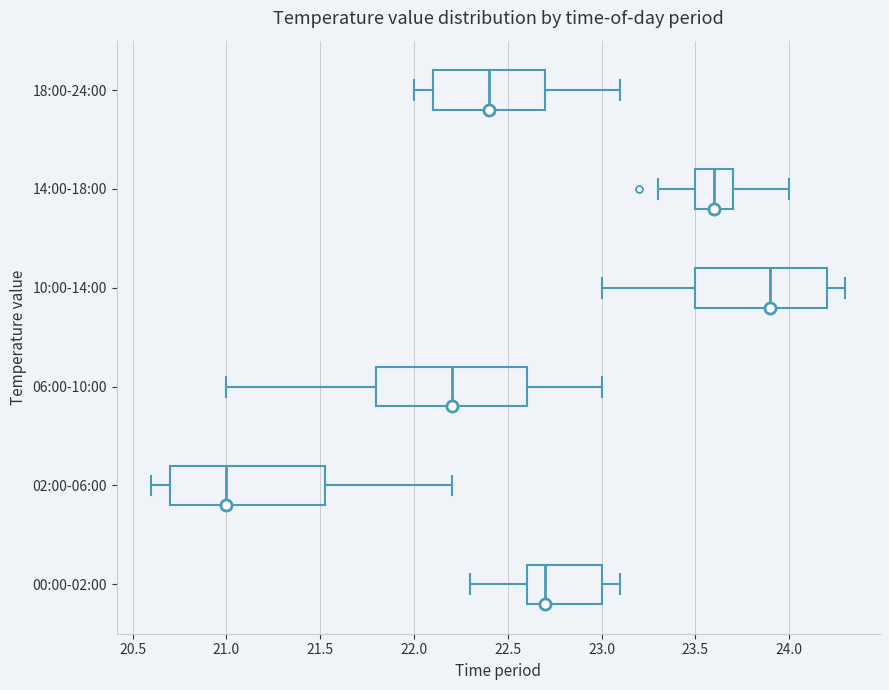

Reading bottom to top, read every box against the x-axis: the position of its median line, the range the box covers, and the ends of its whiskers. The values are not printed on the chart, so give them approximately, as read against the axis.

00:00-02:00: median 22.70, box 22.60 to 23.00, whiskers 22.30 to 23.10
02:00-06:00: median 21.00, box 20.70 to 21.55, whiskers 20.60 to 22.20
06:00-10:00: median 22.20, box 21.80 to 22.60, whiskers 21.00 to 23.00
10:00-14:00: median 23.90, box 23.50 to 24.20, whiskers 23.00 to 24.30
14:00-18:00: median 23.60, box 23.50 to 23.70, whiskers 23.30 to 24.00
18:00-24:00: median 22.40, box 22.10 to 22.70, whiskers 22.00 to 23.10